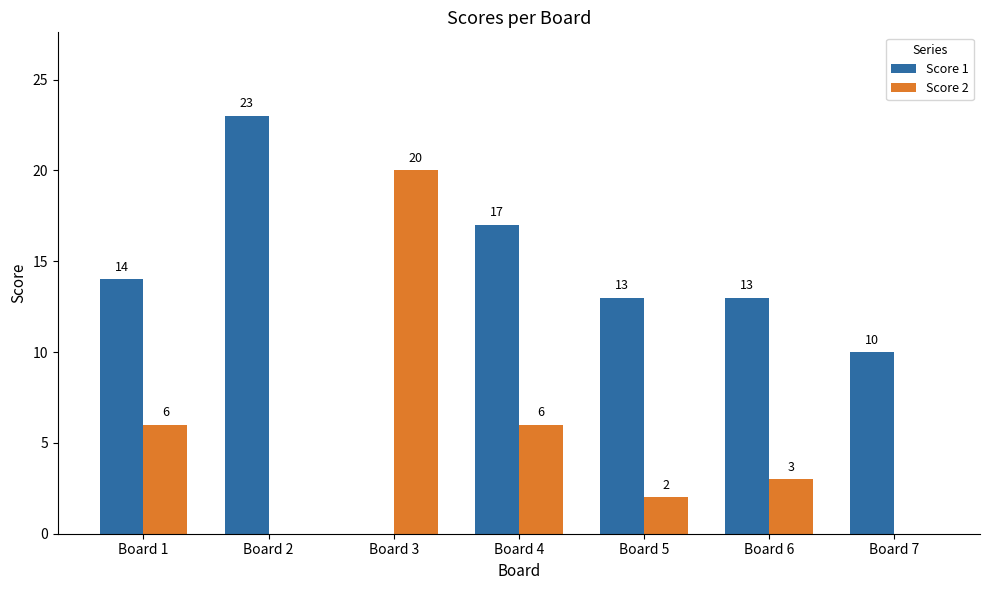

How many data points does each series have?

7